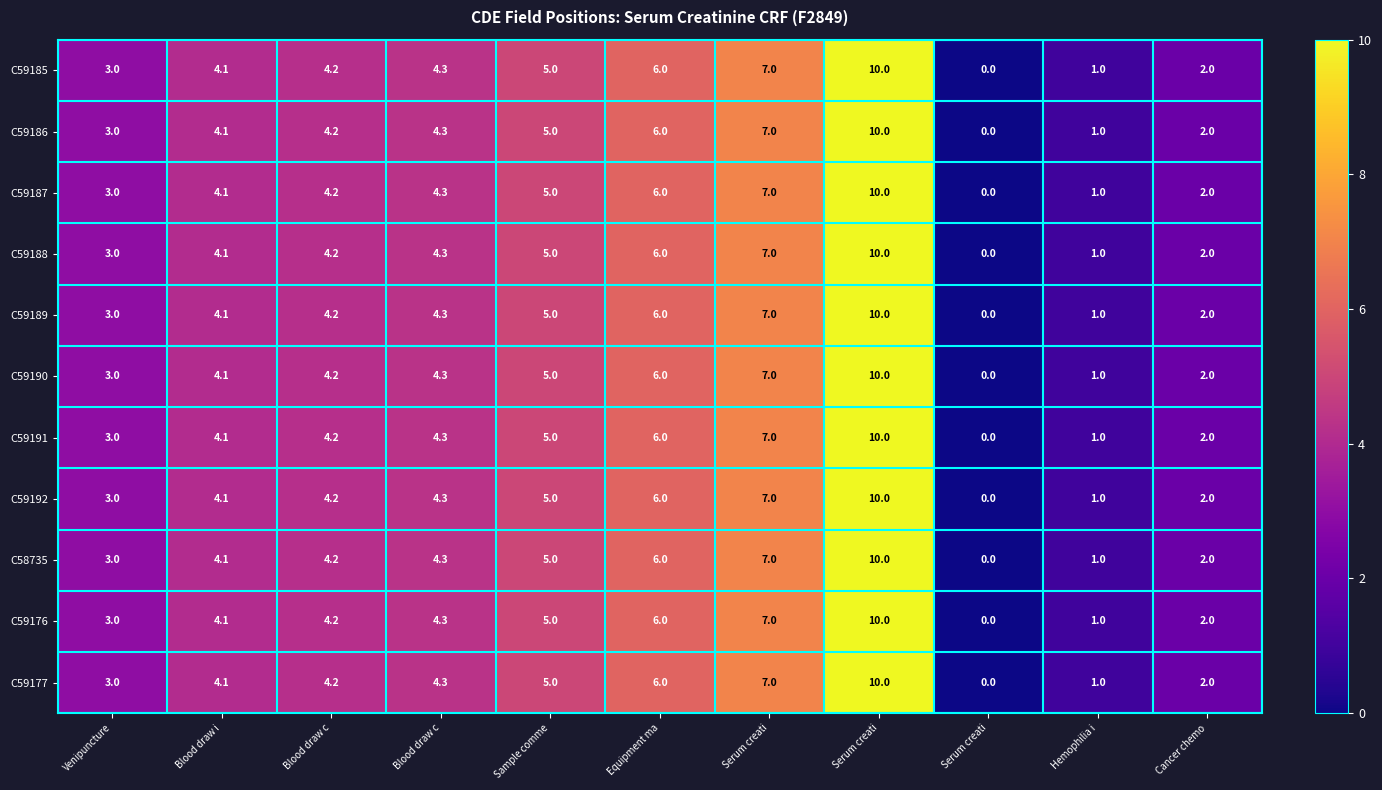

Which series has the widest spread of values?

C59185